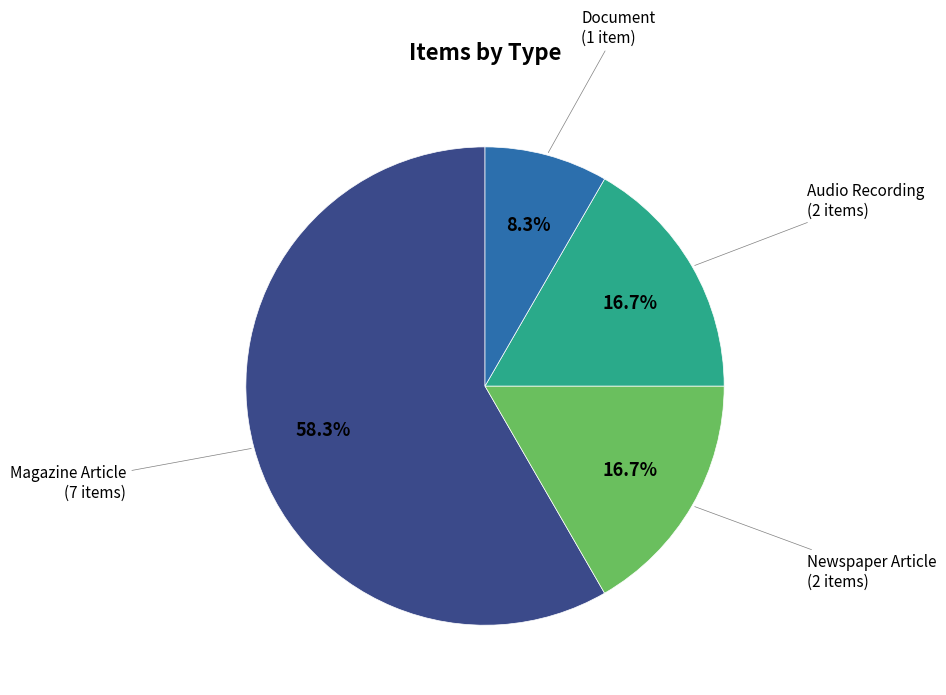

What is the majority slice?

Magazine Article